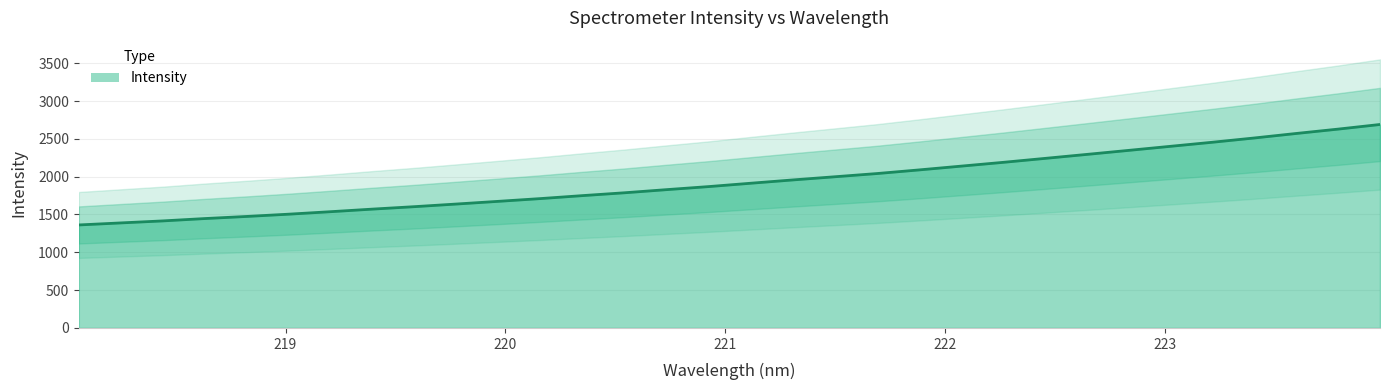

Which label corresponds to the smallest value in the chart?

218.0596